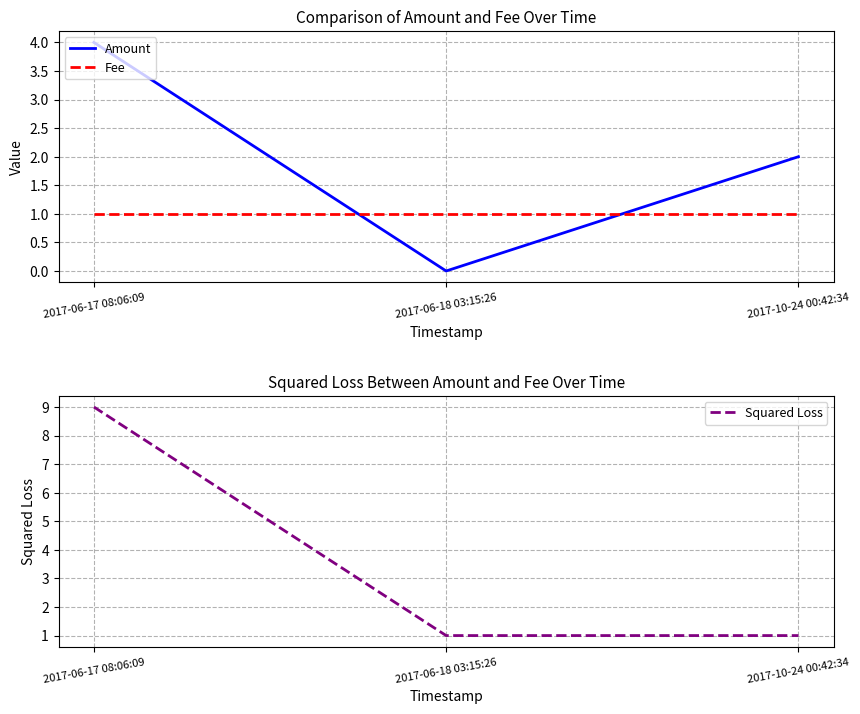

What position from the right is 2017-06-18 03:15:26?

2